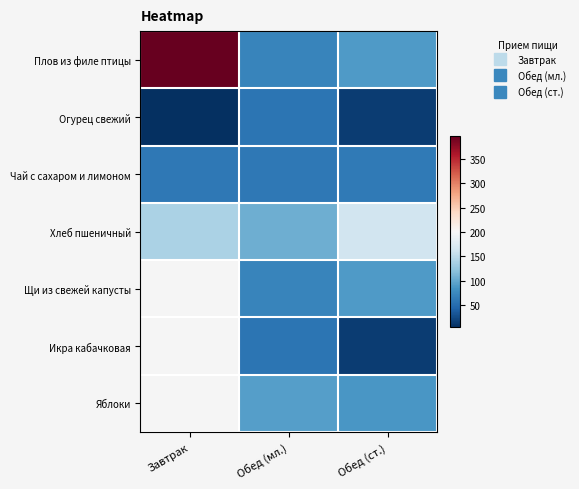

Count the number of categories in the chart.

3